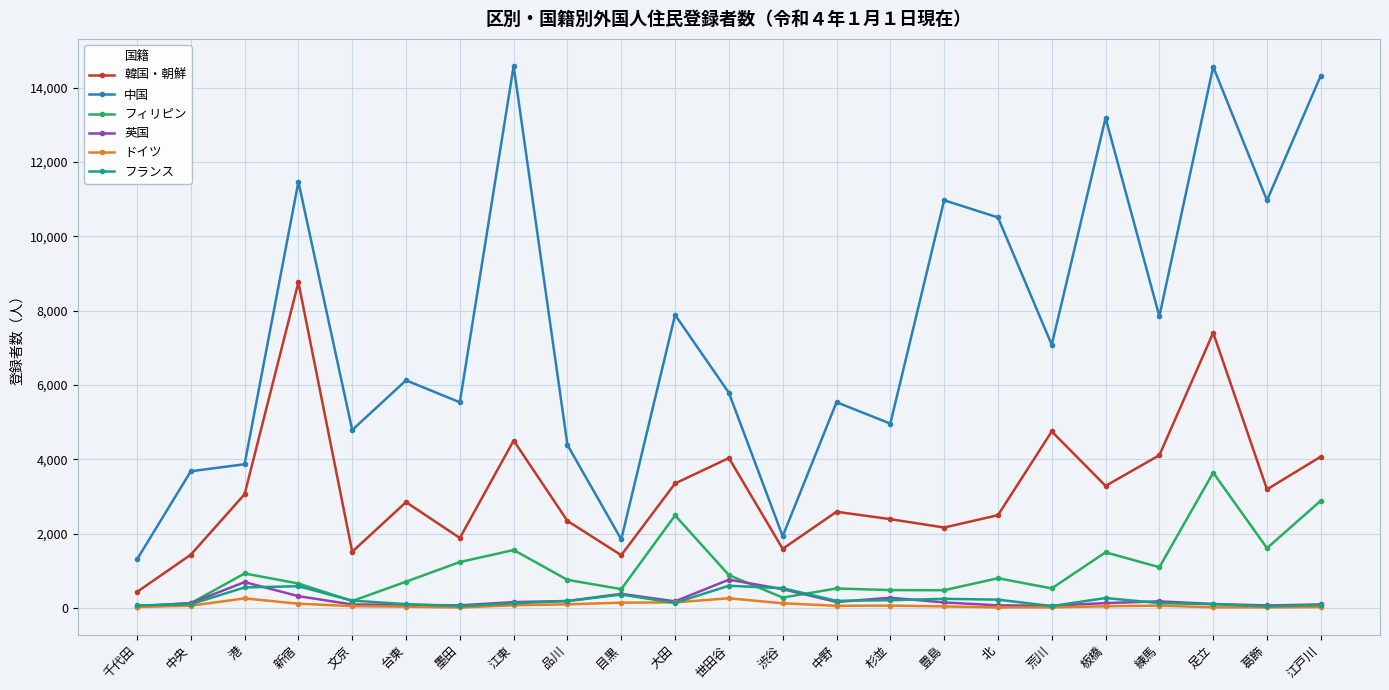

True or false: 中国 and 英国 intersect in this chart.

False